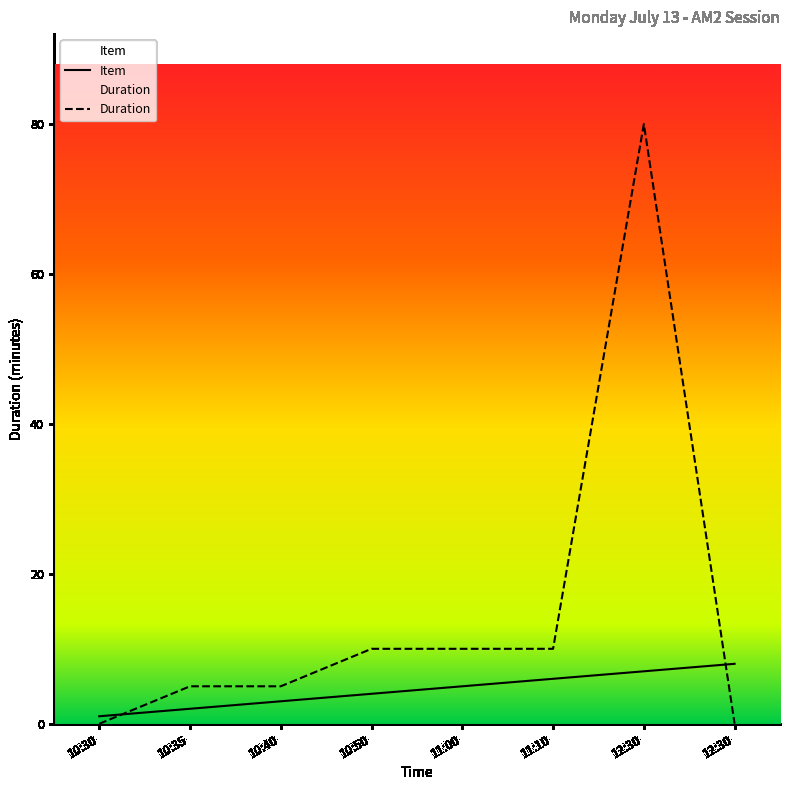

What is the total value across all series at 10:40?

8